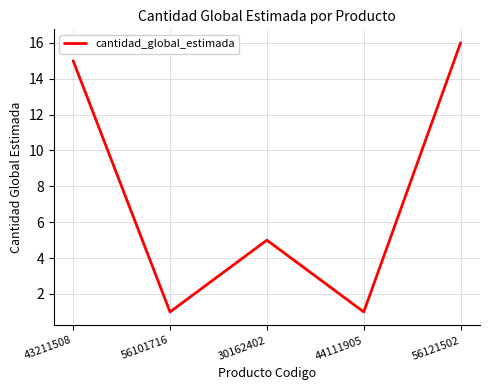

The chart shows a value of 5 at 30162402. True or false?

True